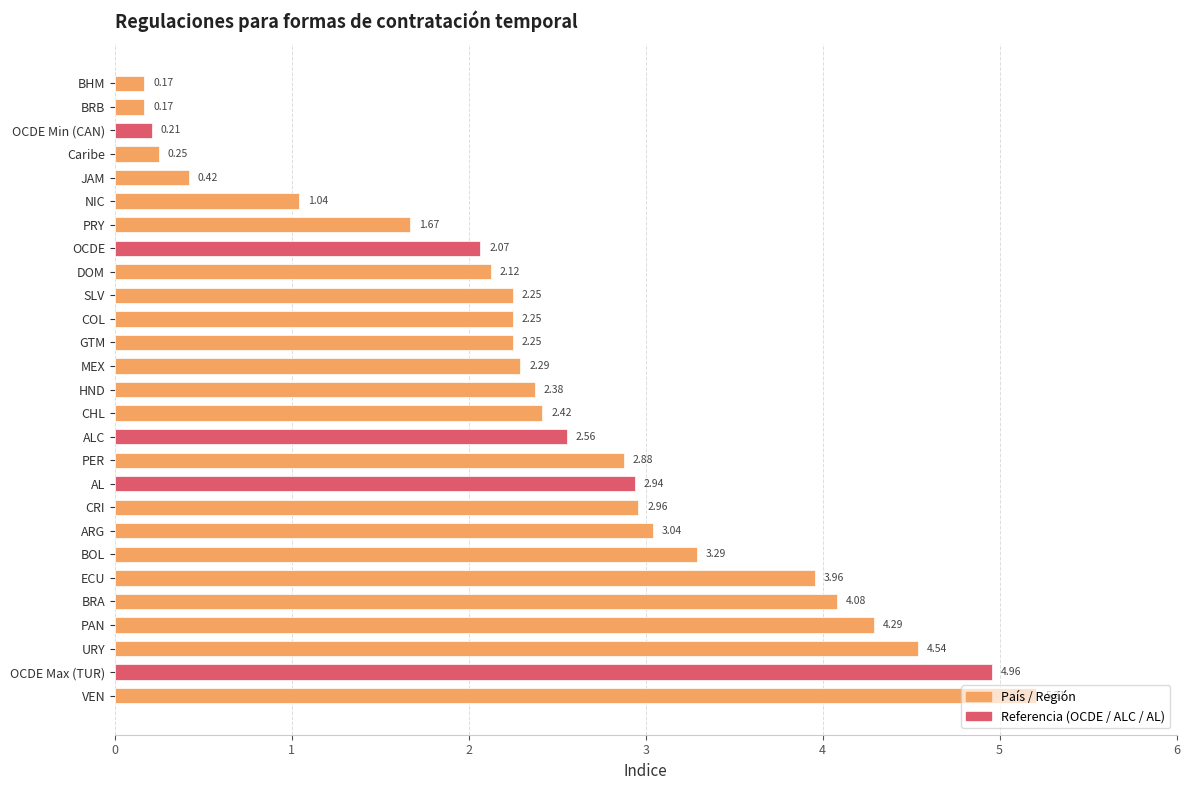

What is the difference between the second highest and second lowest values?

4.8